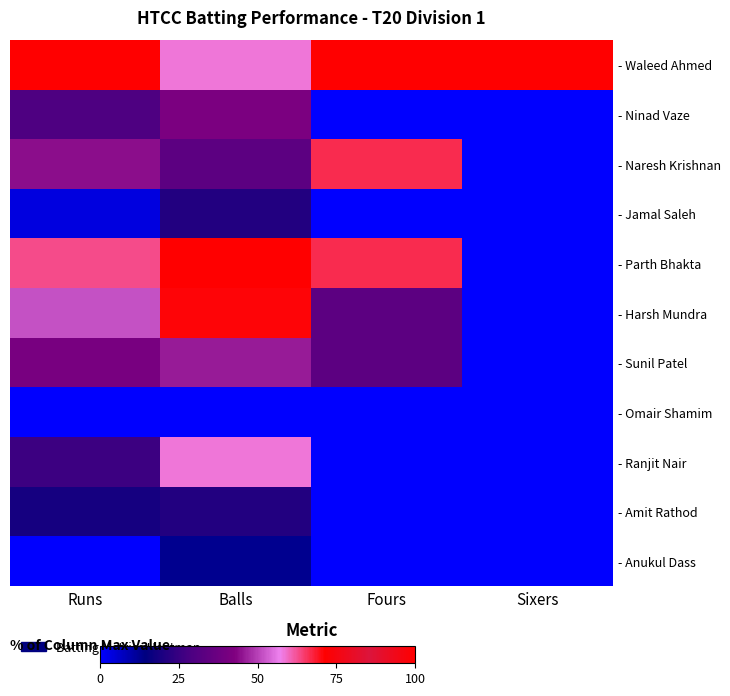

Rank the series by their maximum value, from highest to lowest.

- Waleed Ahmed, - Parth Bhakta, - Harsh Mundra, - Naresh Krishnan, - Ranjit Nair, - Sunil Patel, - Ninad Vaze, - Jamal Saleh, - Amit Rathod, - Anukul Dass, - Omair Shamim